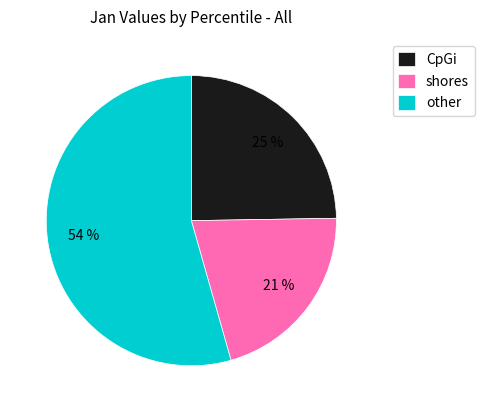

Do other and CpGi together represent more than half of the pie?

Yes